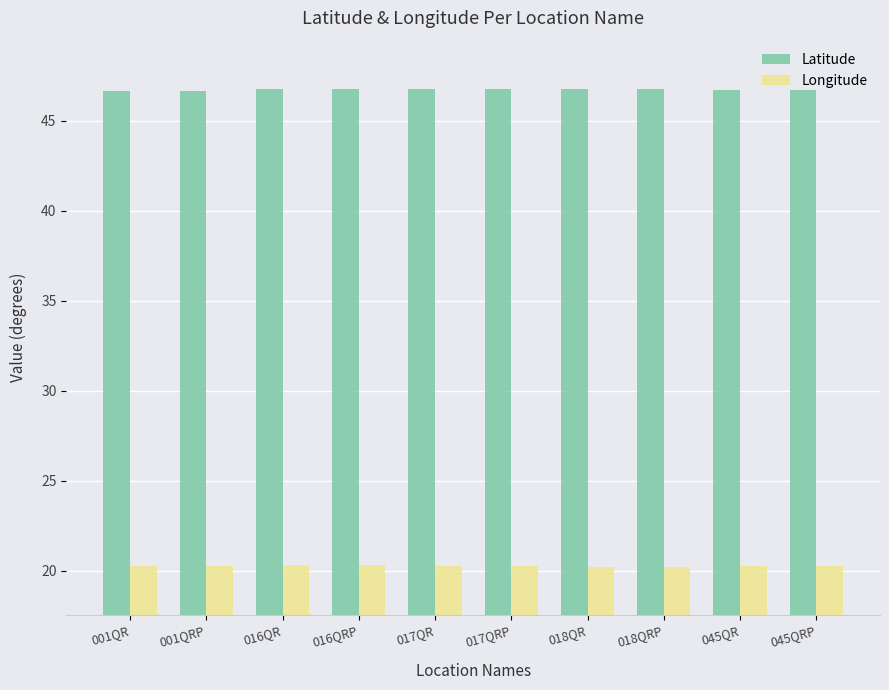

What position from the left is 016QRP?

4